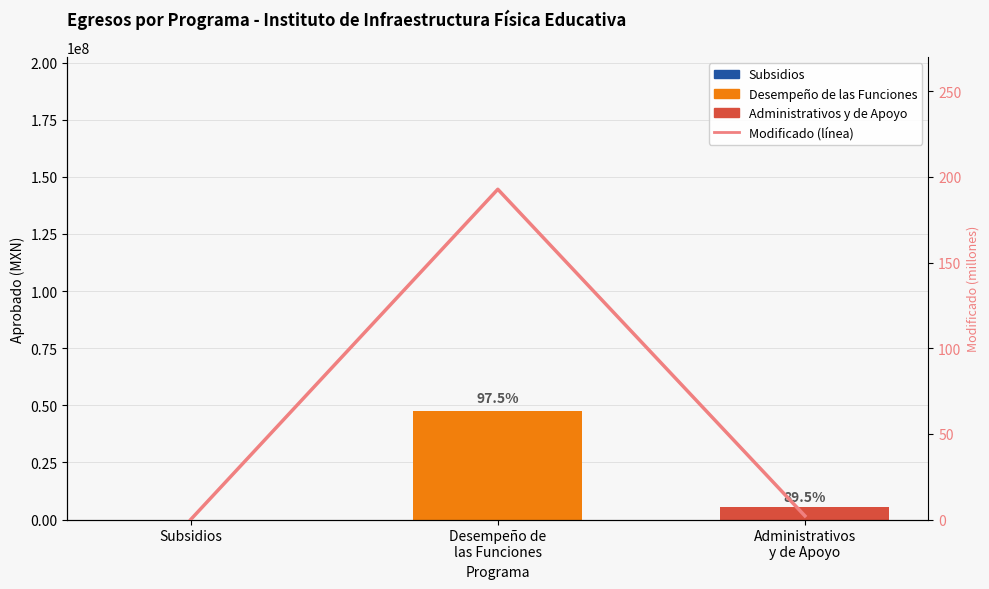

Which category has the highest value across all series?

Desempeño de
las Funciones